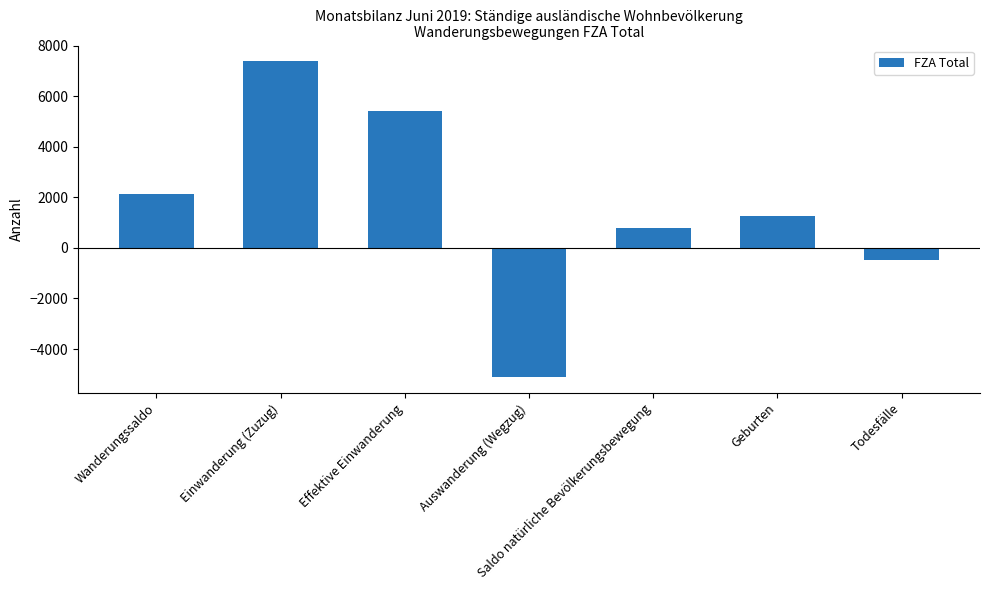

Count the number of data series in this chart.

1